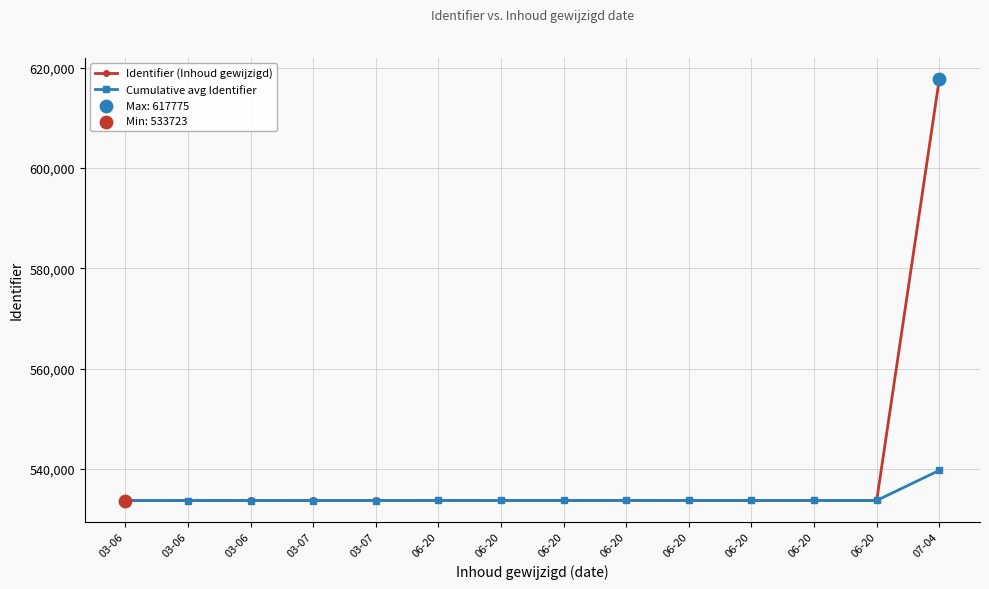

How many distinct data groups are displayed?

2